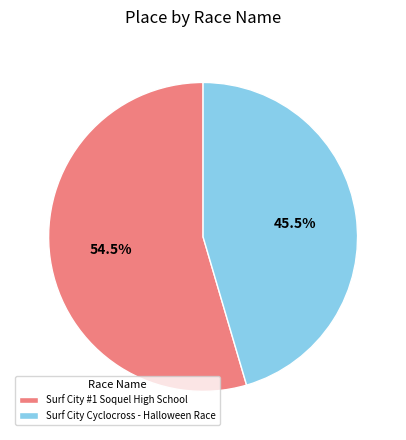

What is the largest slice in the pie chart?

Surf City #1 Soquel High School